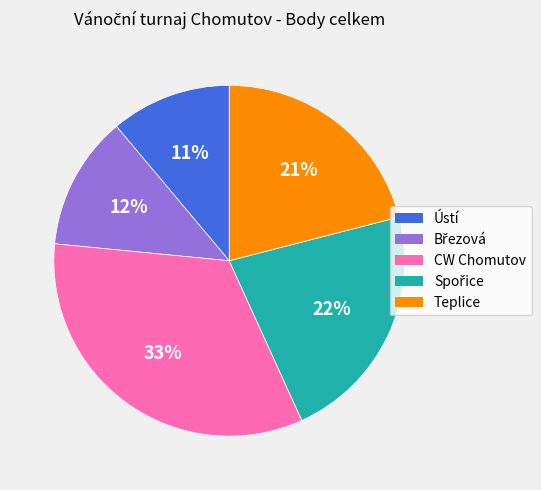

To the nearest percent, what is the average slice percentage?

20%